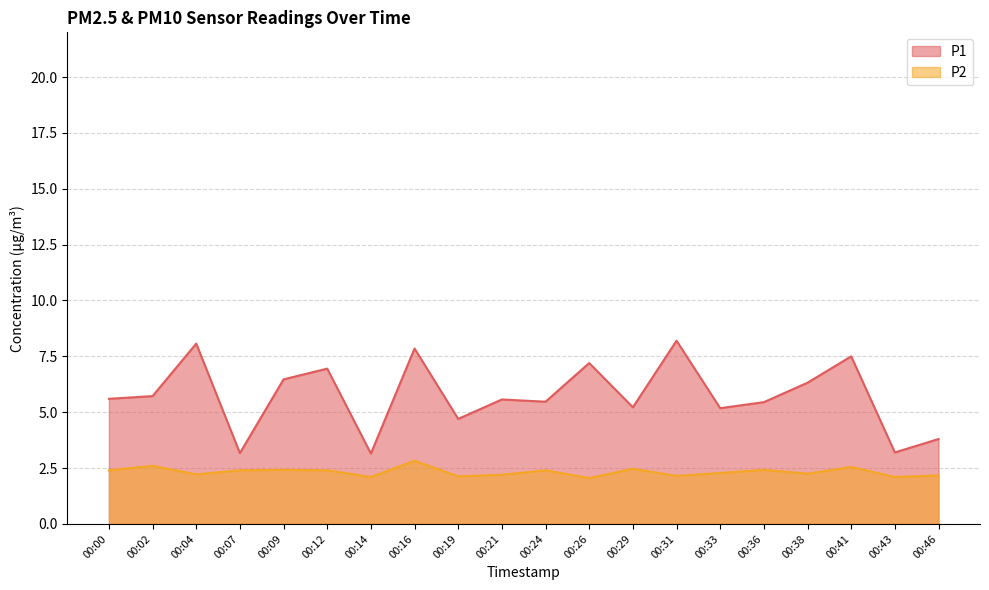

Which series changed the most between 00:33 and 00:41?

P1